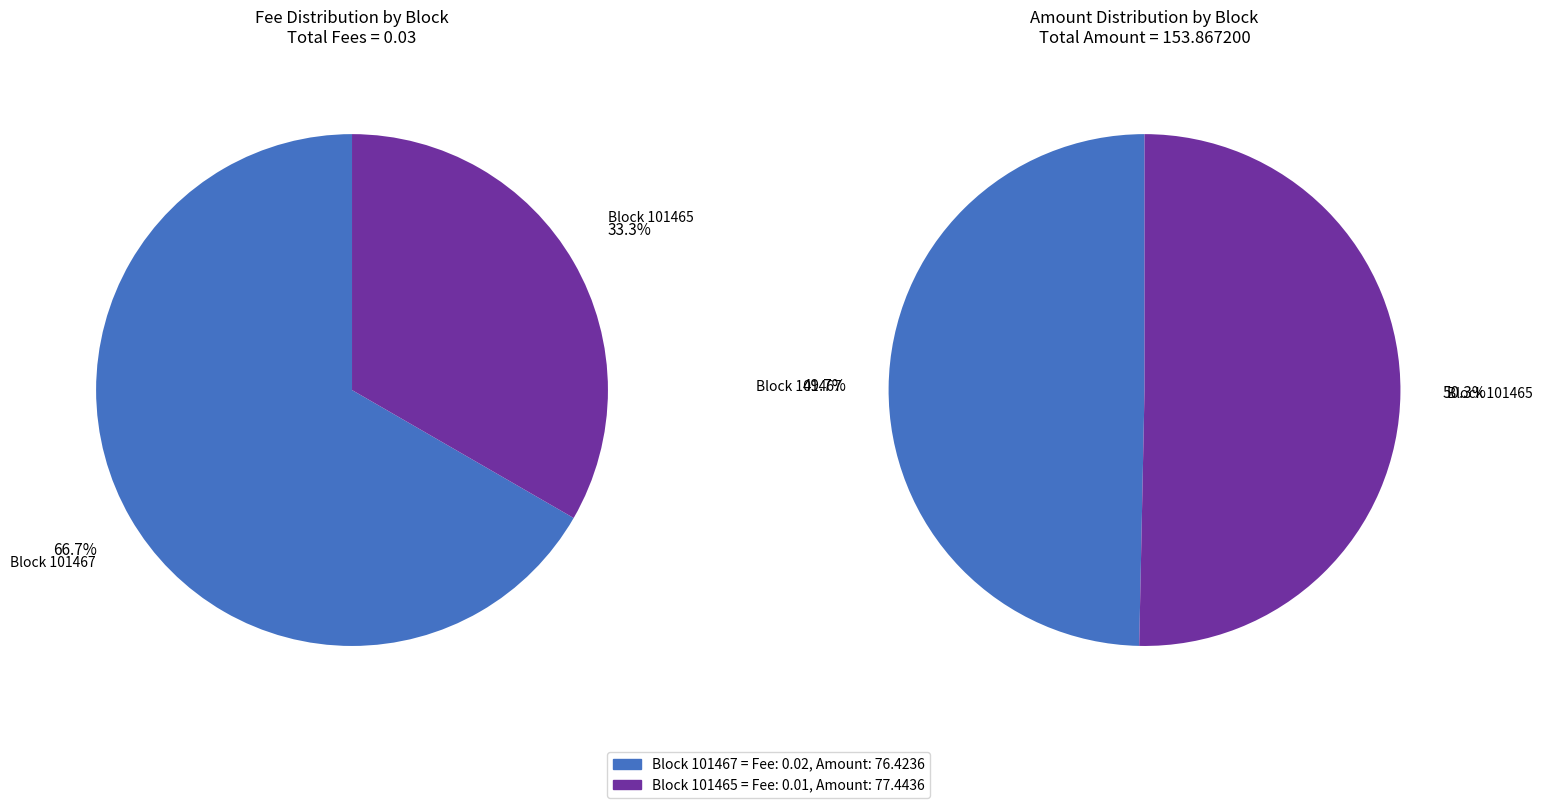

To the nearest percent, what is the difference between the 101467 and 101465 slice percentages?

33%